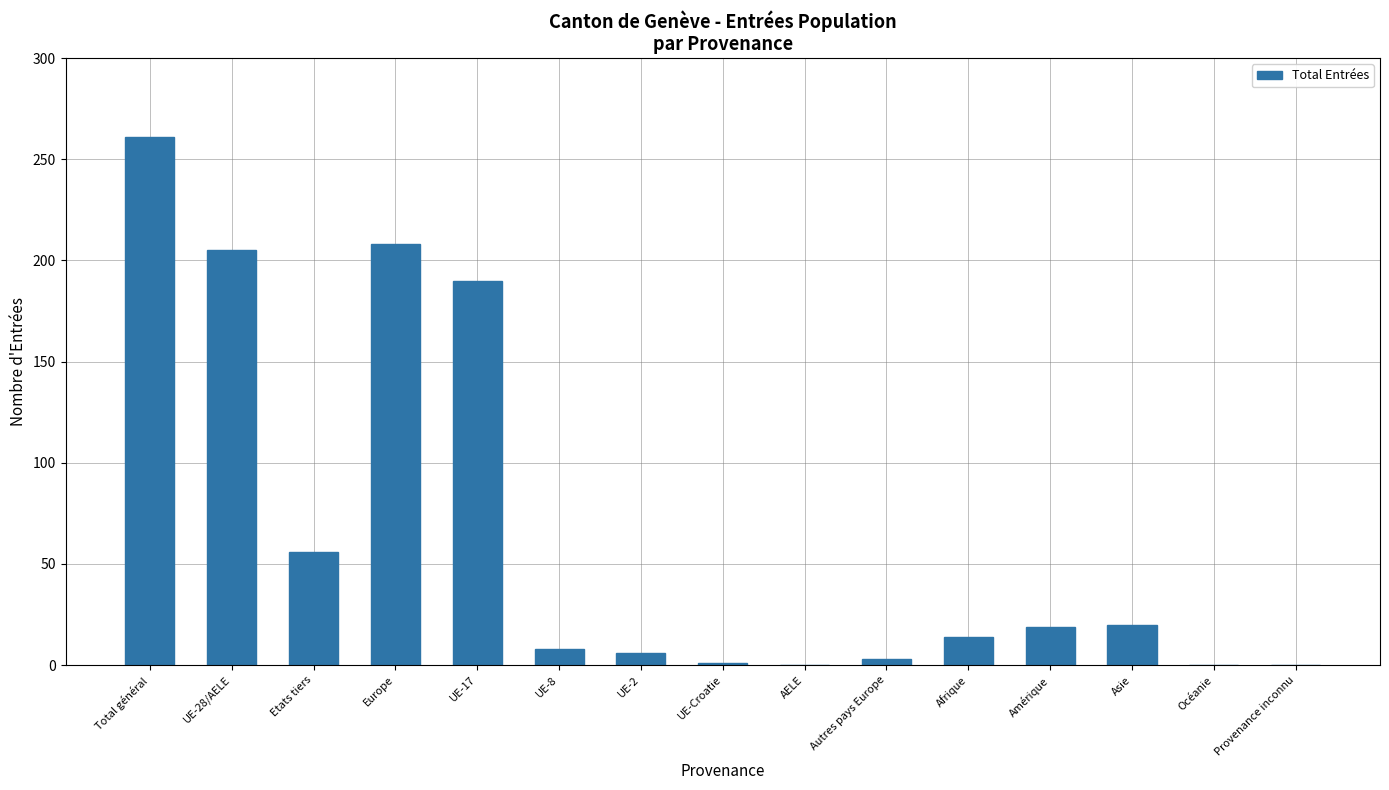

Where is the data nearest to the value 130?

UE-17